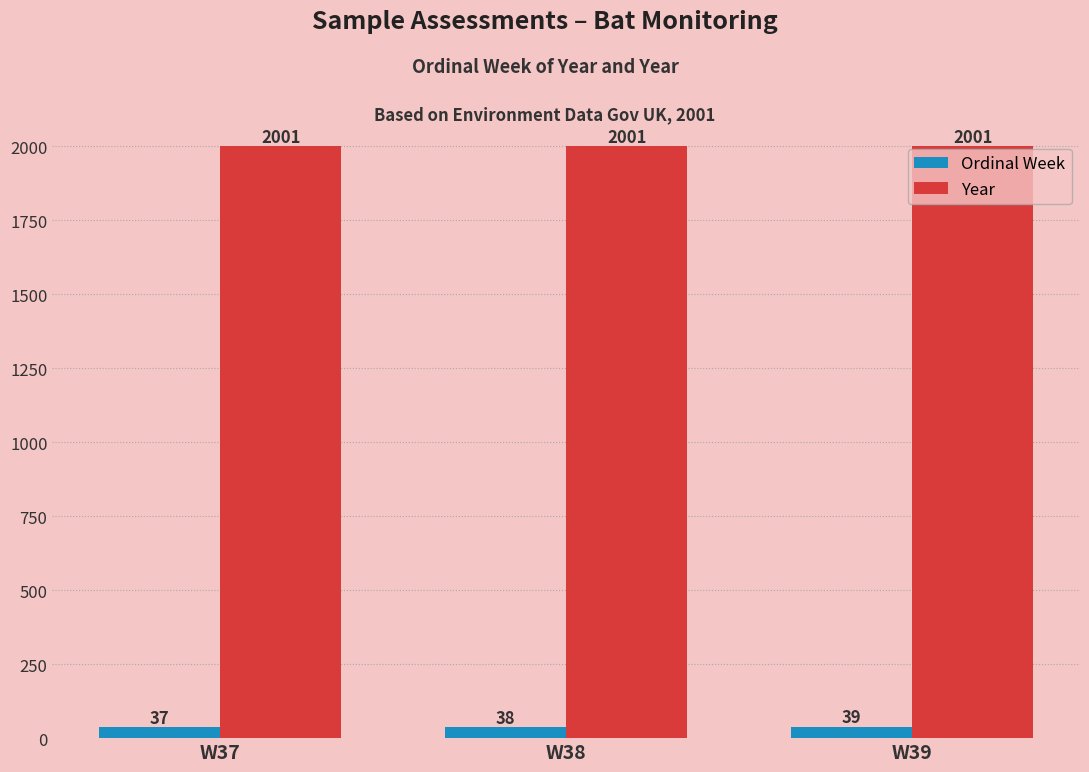

What is the difference between the highest and lowest values at W39?

1962